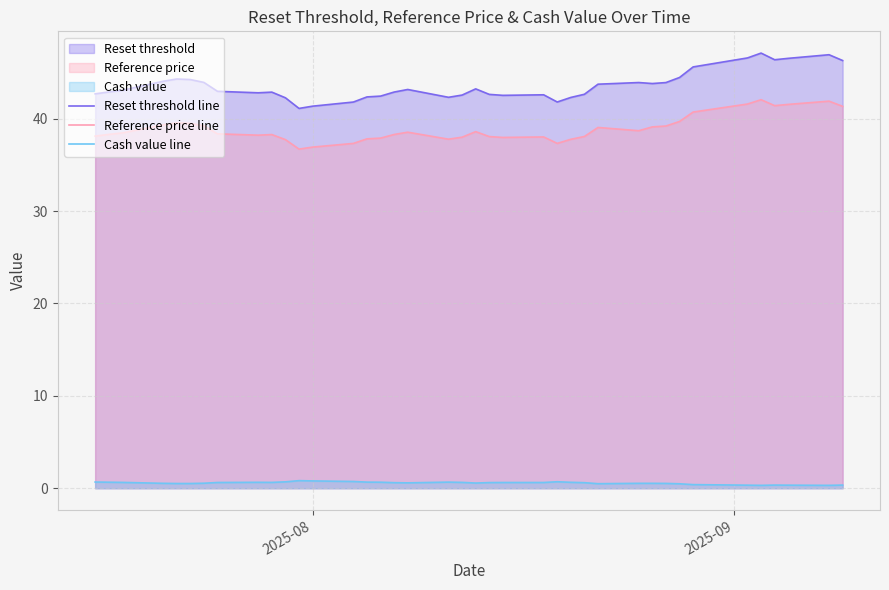

Rank the series by their maximum value, from highest to lowest.

Reset threshold line, Reference price line, Cash value line